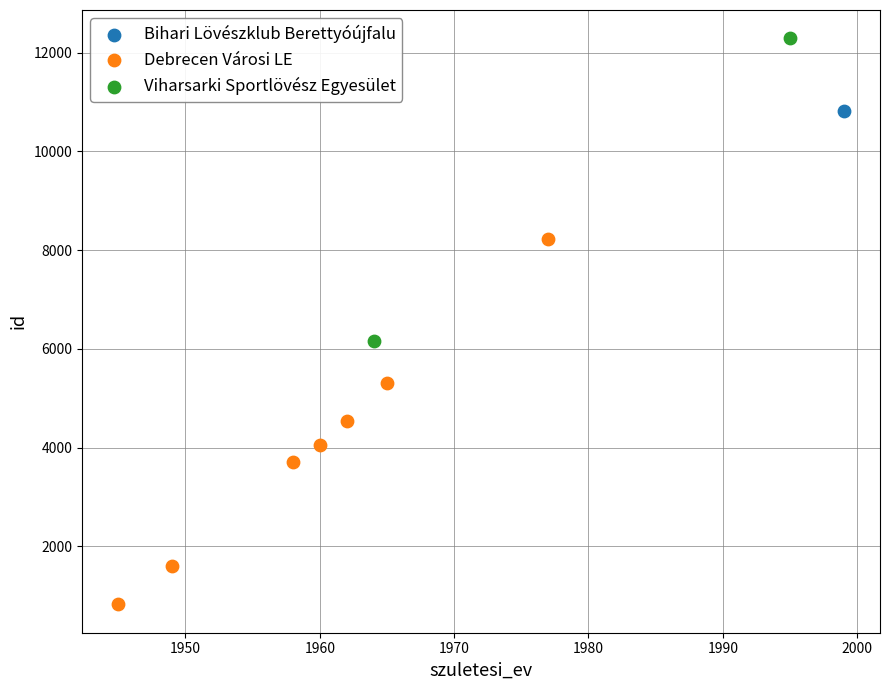

What are all the series names shown in the legend?

Bihari Lövészklub Berettyóújfalu, Debrecen Városi LE, Viharsarki Sportlövész Egyesület